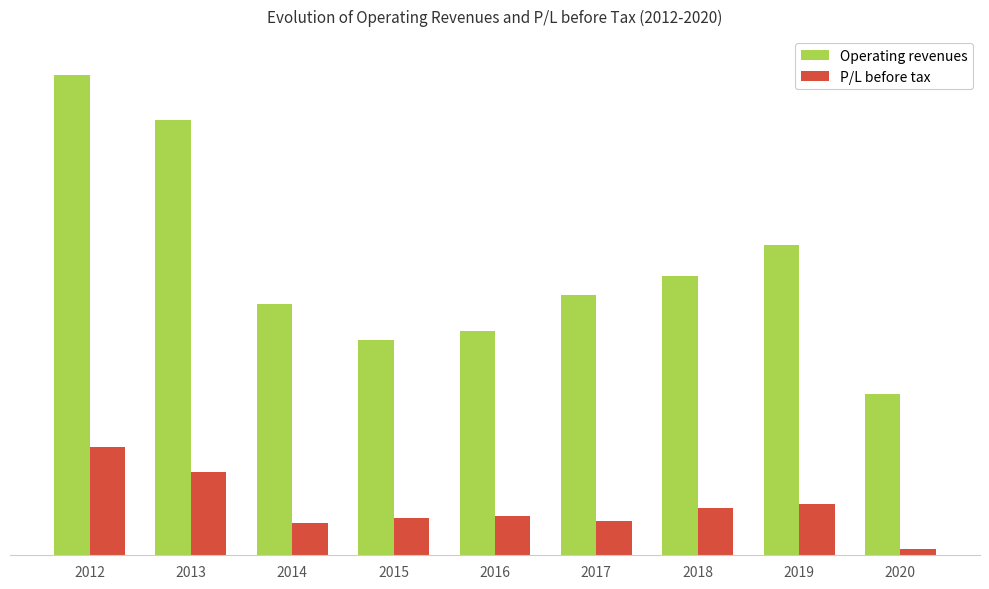

What are all the series names shown in the legend?

Operating revenues, P/L before tax